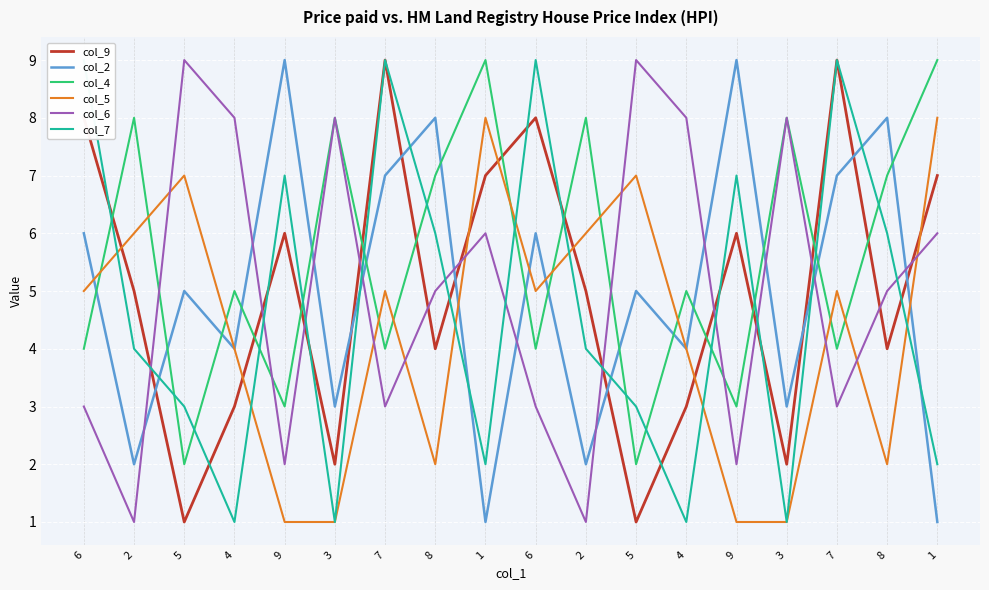

What is the label of the 17th point from the left?

8